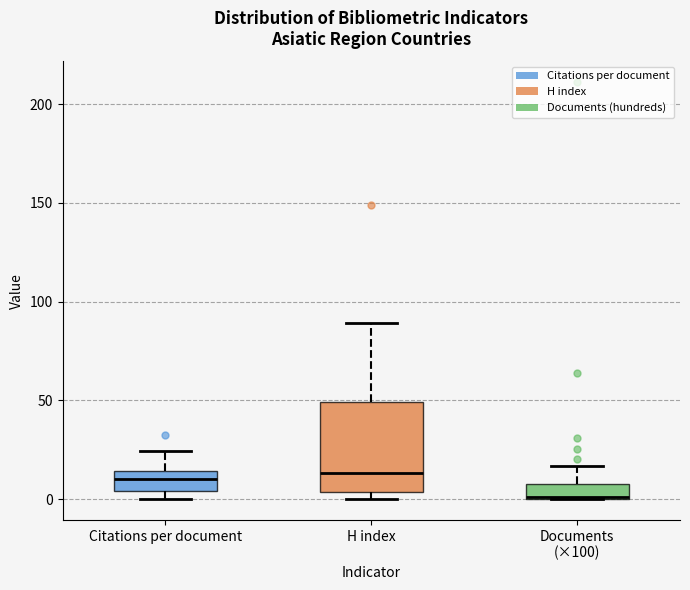

Which box is the tallest, from its lower edge to its upper edge?

H index